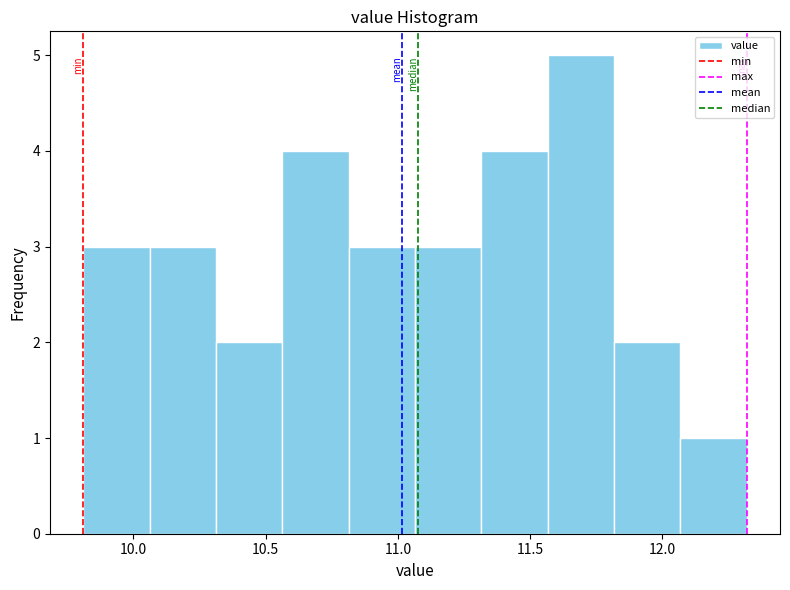

How tall is the bar that spans 10.30 to 10.55 on the x-axis? Neither the bar edges nor the heights are printed on the chart, so give them approximately, as read against the axes.

2